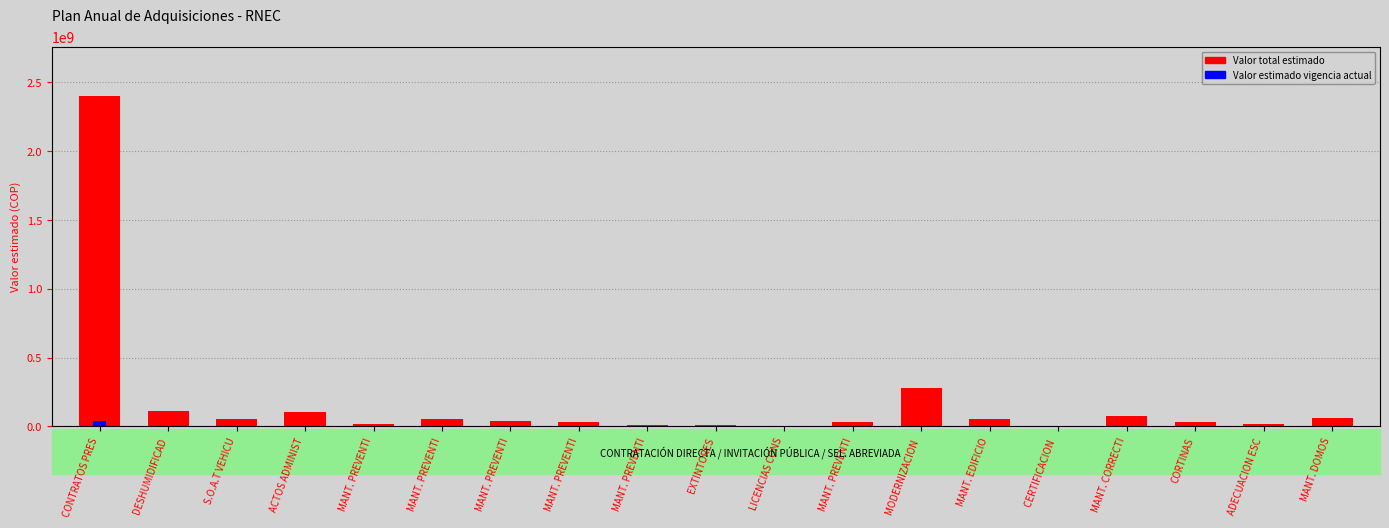

What is the difference between the maximum and second lowest values in the Valor estimado vigencia actual series?

35911500.0